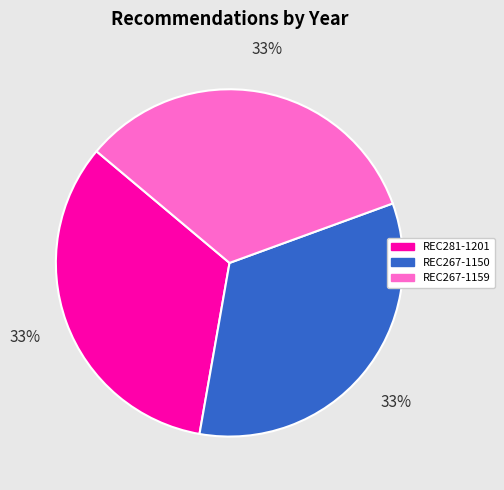

To the nearest percent, what percentage of the pie is REC281-1201?

33%